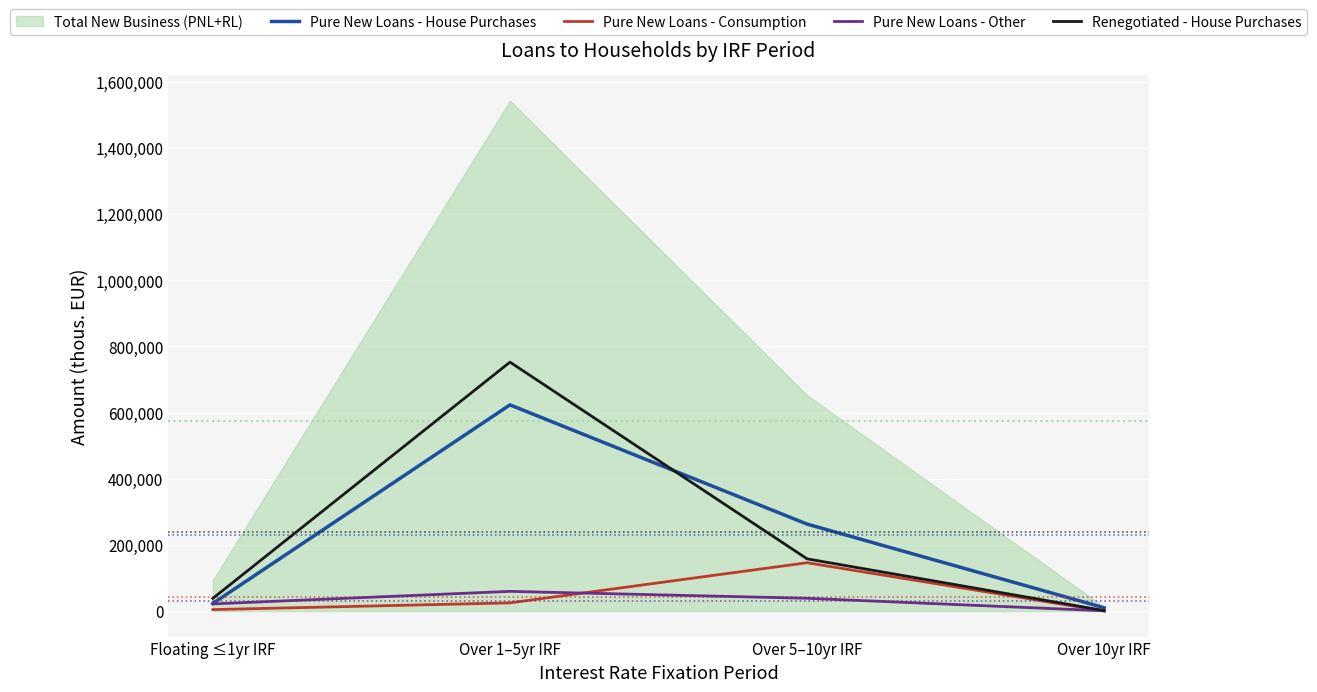

At which label does Pure New Loans - Consumption reach its minimum?

Over 10yr IRF